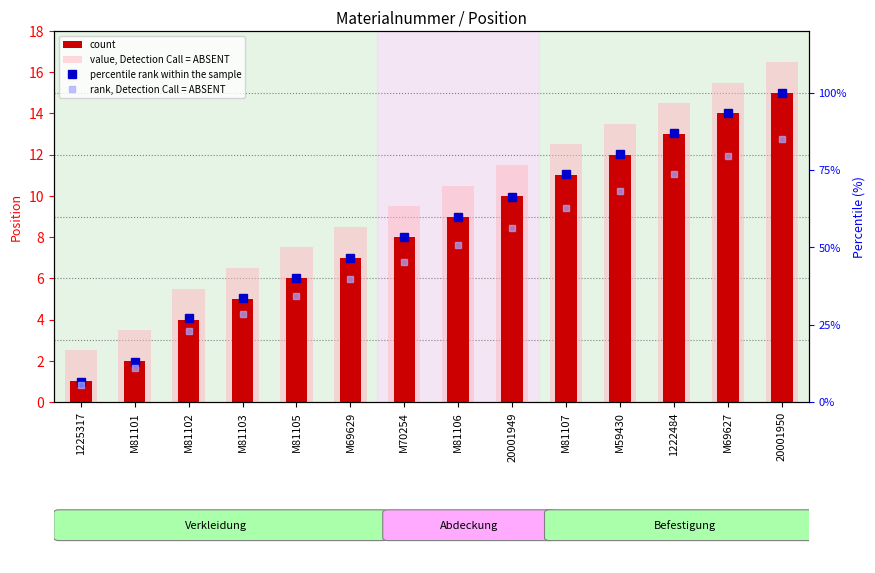

Count the number of data series in this chart.

4